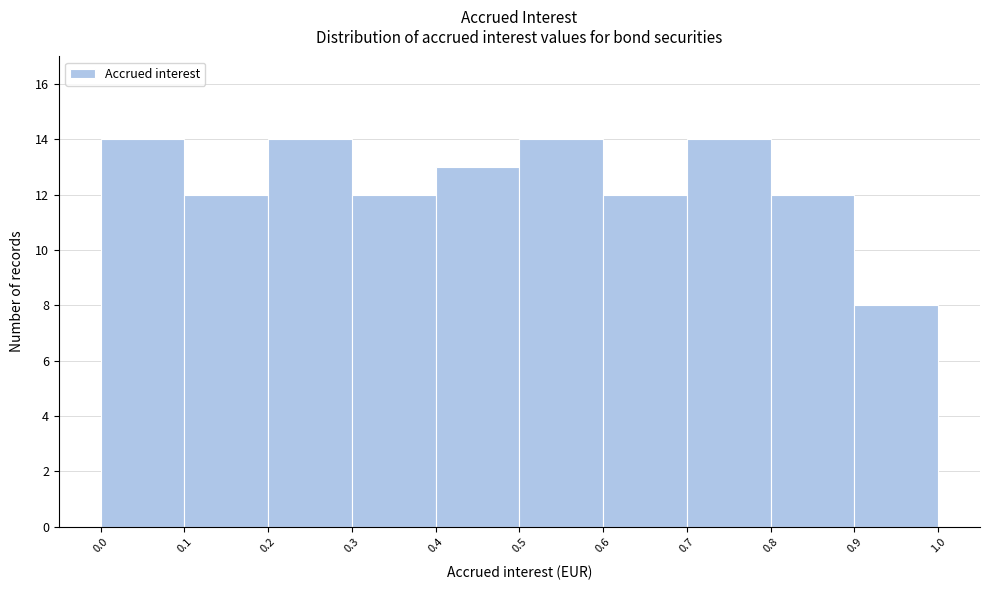

What is the height of the bar covering 0.0 to 0.1 on the x-axis? The values are not printed on the chart, so give them approximately, as read against the axis.

14